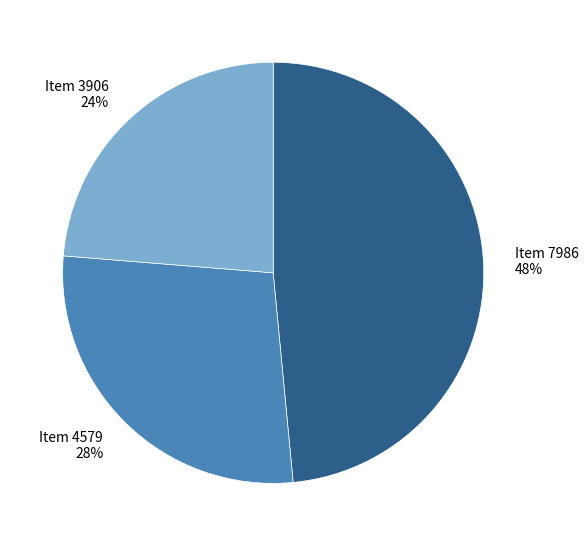

Which slice is the largest?

Item 7986